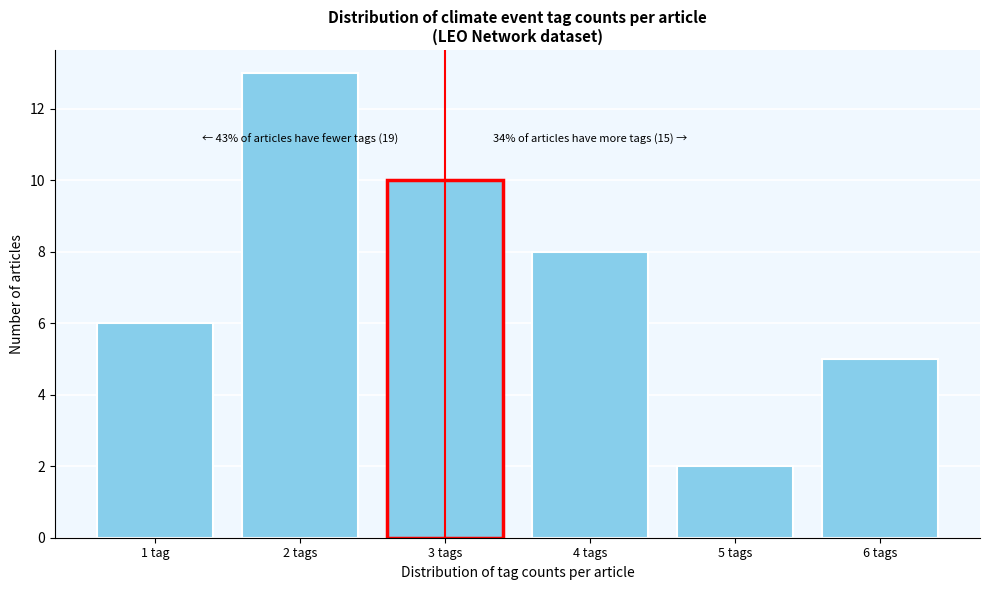

Reading left to right, list all the values displayed in this chart.

1 tag=6	2 tags=13	3 tags=10	4 tags=8	5 tags=2	6 tags=5